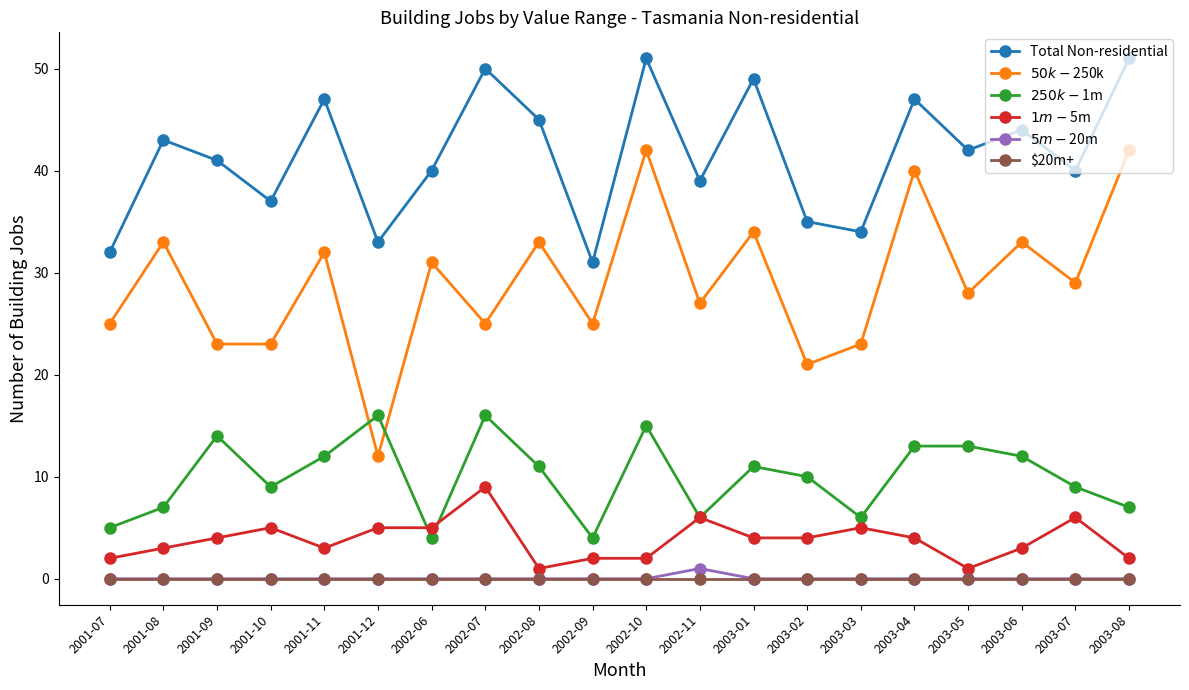

Between 2001-07 and 2002-10, which series saw the biggest shift?

Total Non-residential